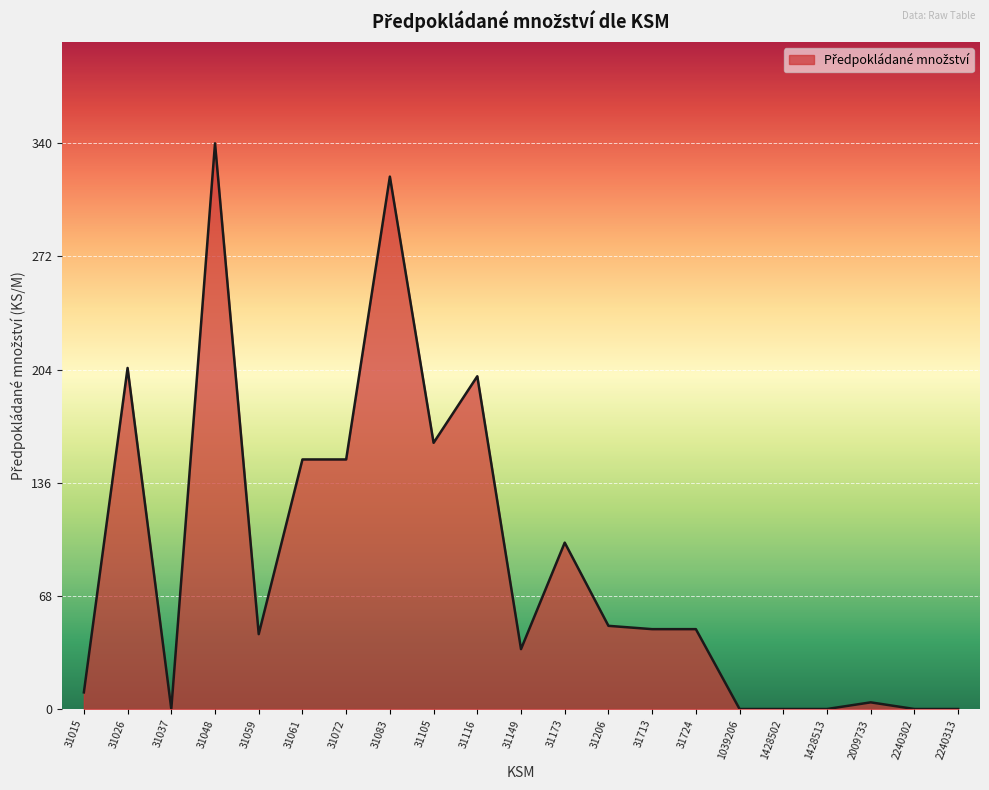

What is the change in value from 31026 to 31713?

-157